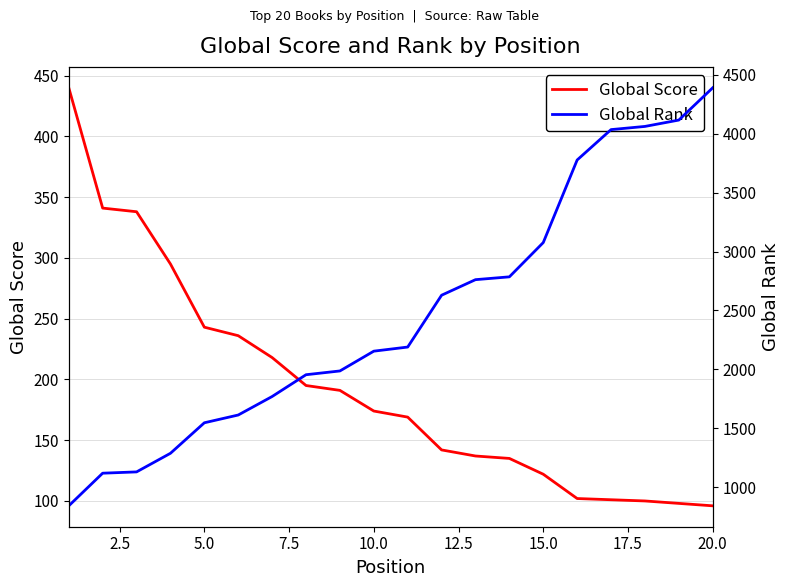

What is the highest value of the Global Score series?

440